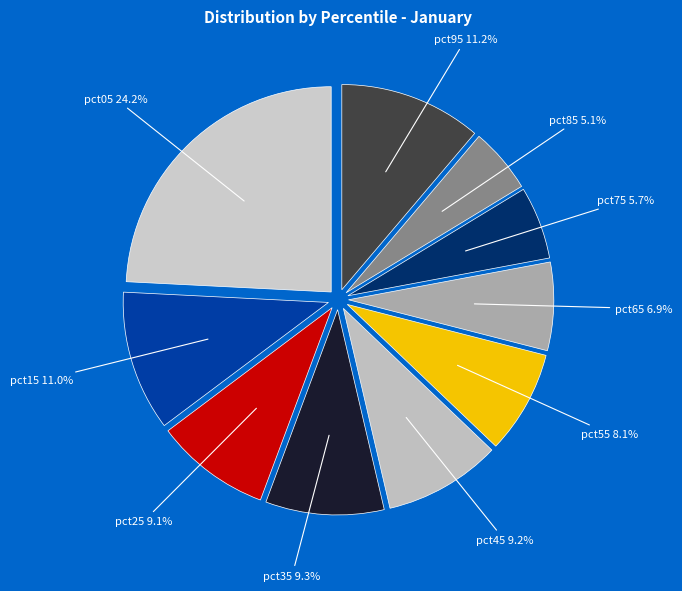

Count the number of slices in the pie.

10